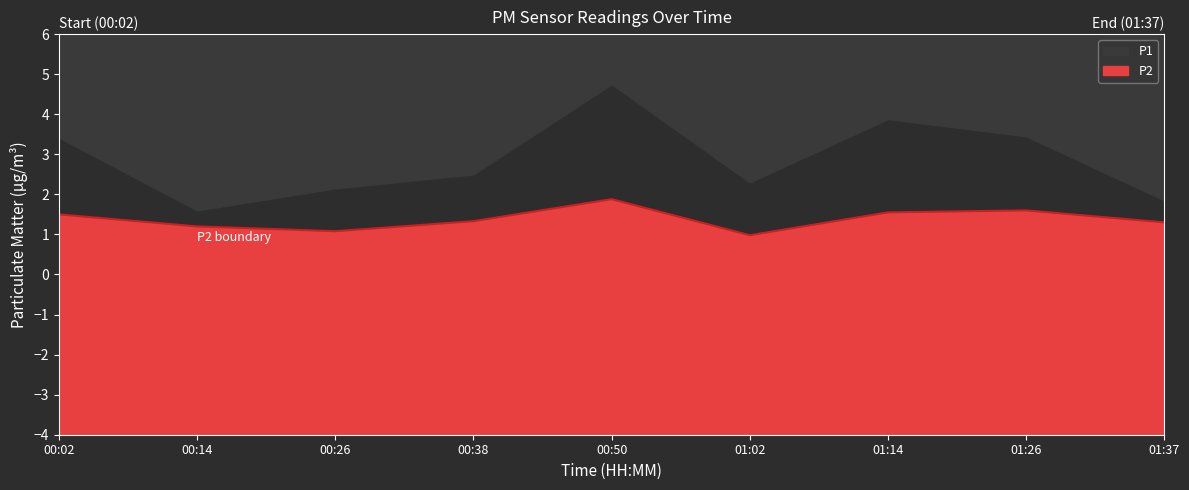

Reading left to right, transcribe all the data shown in this chart.

1.5	1.2	1.1	1.3	1.9	1.0	1.6	1.6	1.3